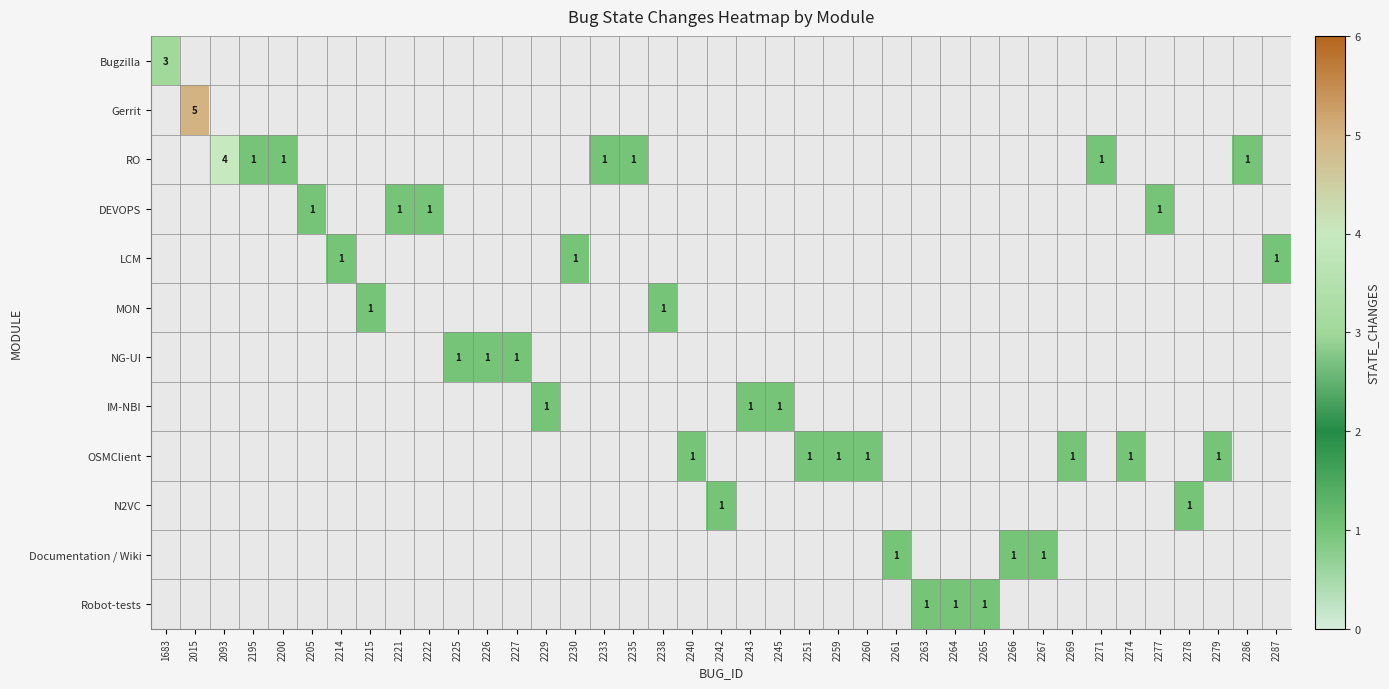

What is the minimum value shown in the chart?

1.0